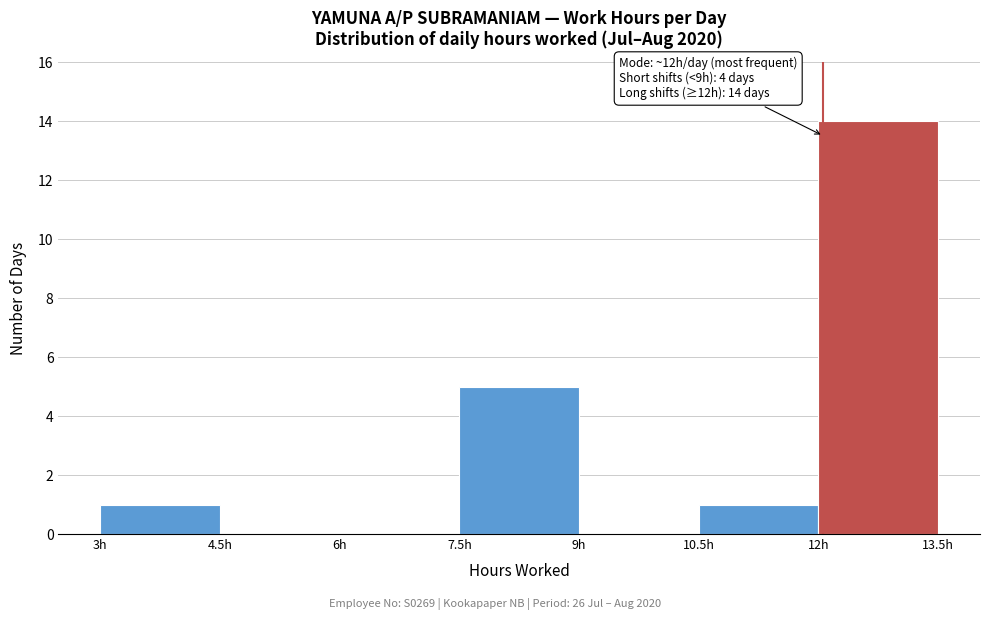

Over which range of the x-axis is the bar tallest?

12.0 to 13.5